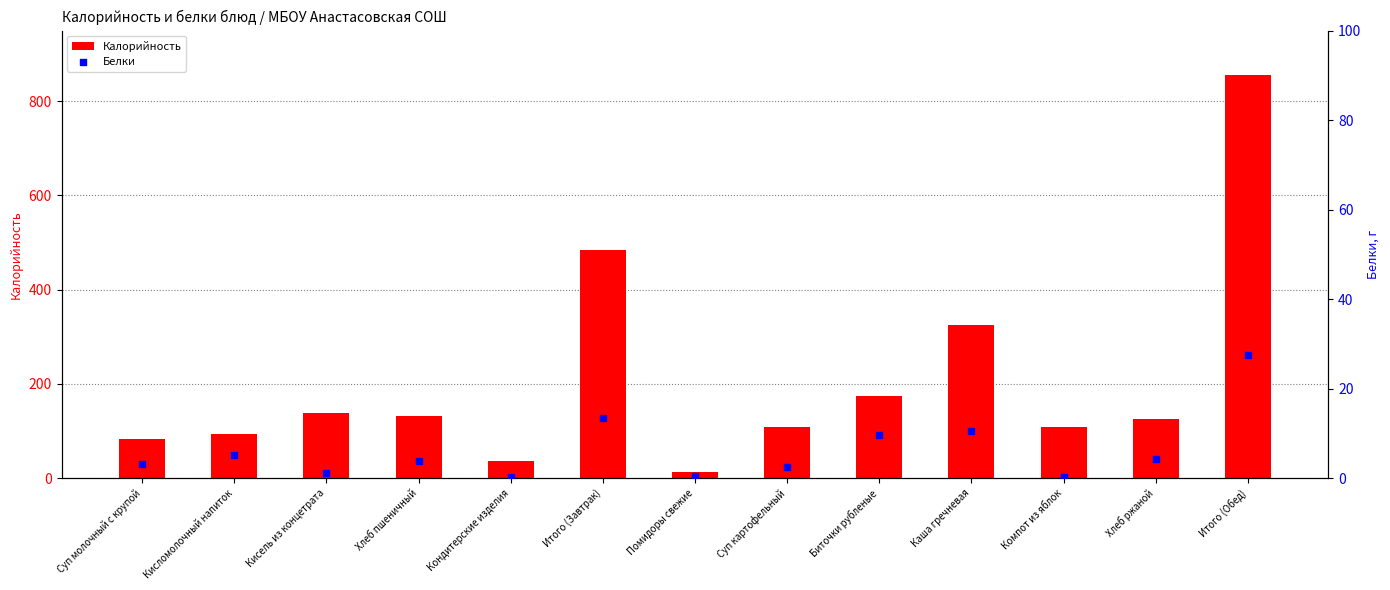

Is the value of Калорийность at Итого (Обед) greater than the value of Белки at Компот из яблок?

Yes